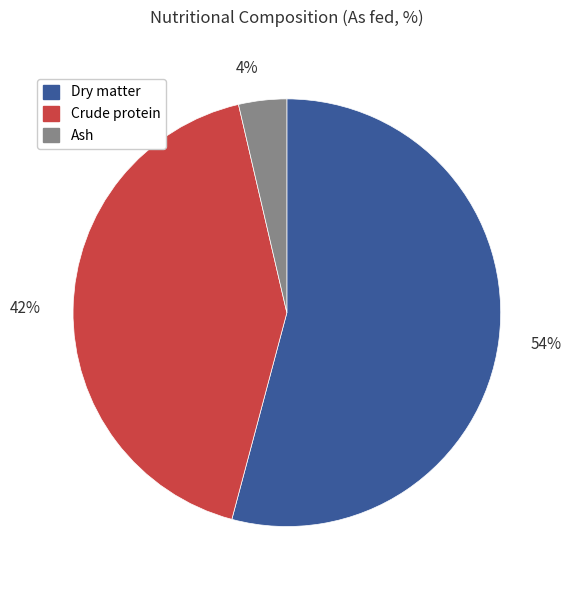

To the nearest percent, what is the average slice percentage?

33%